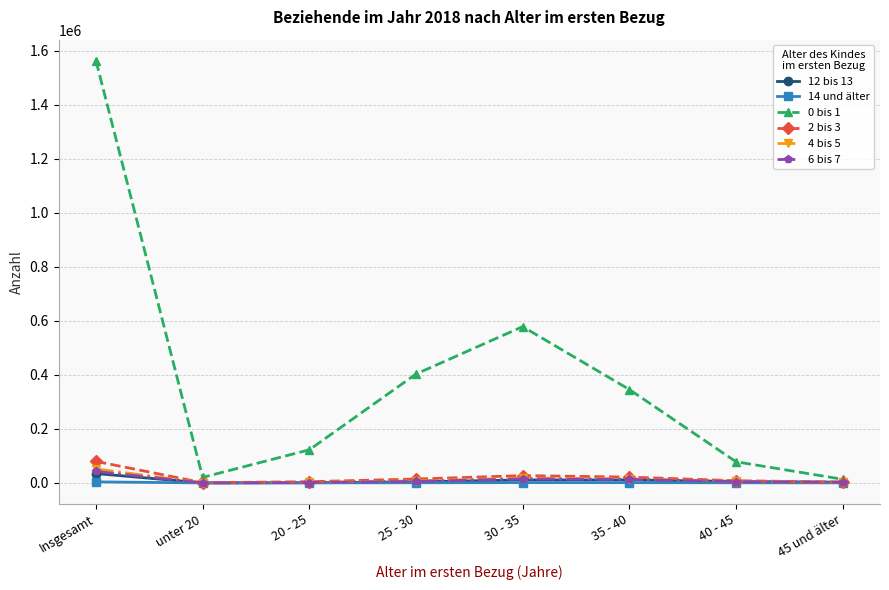

Count the number of data series in this chart.

6